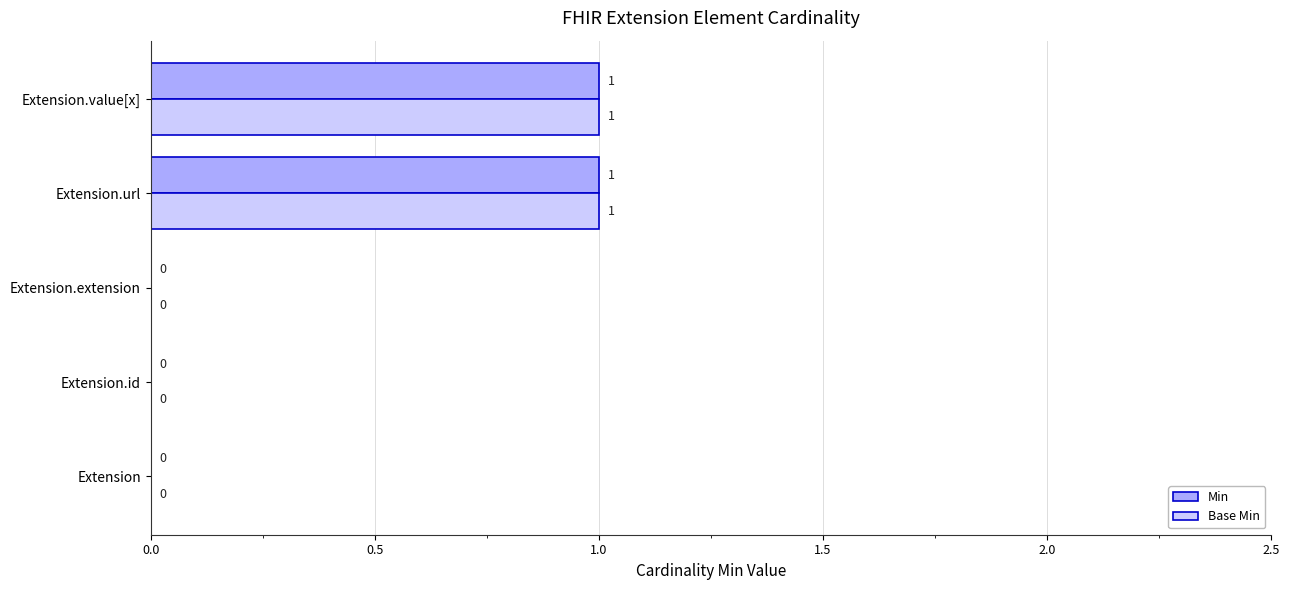

True or false: Base Min has a value of 1 at Extension.url.

True